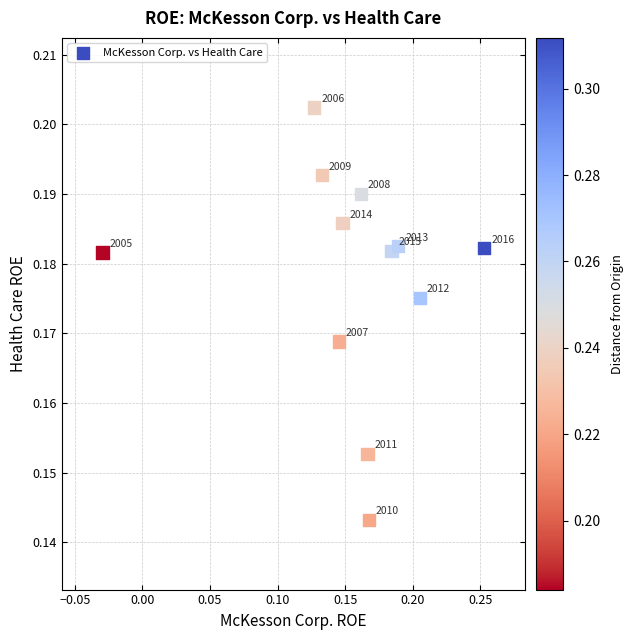

What is the range of X values (max minus min)?

0.3